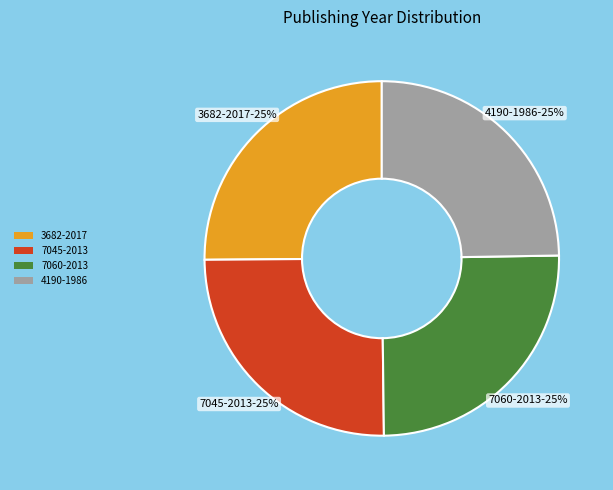

To the nearest percent, what is the average slice percentage?

25%